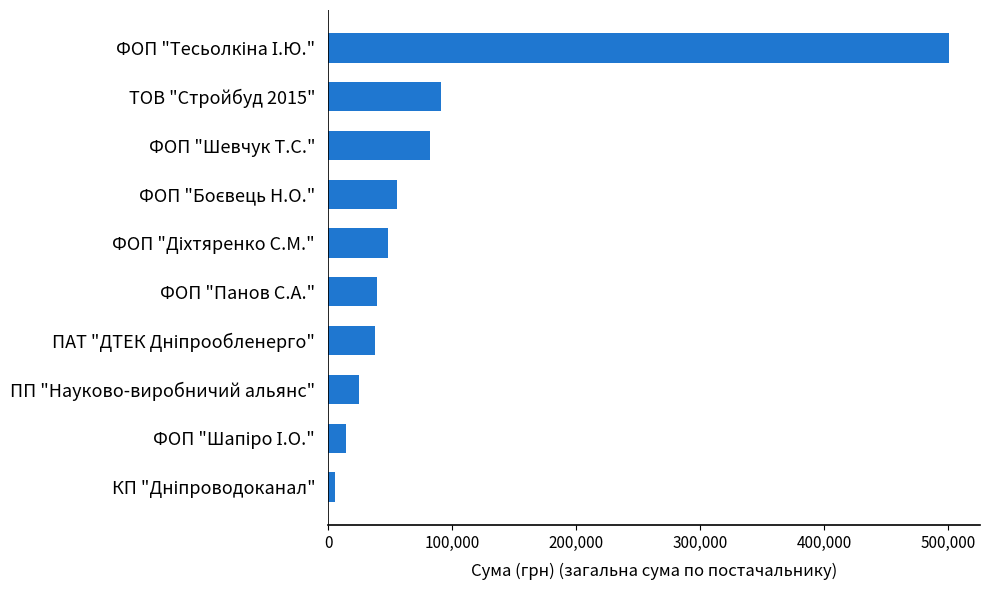

What is the difference between the second highest and minimum values?

85124.9